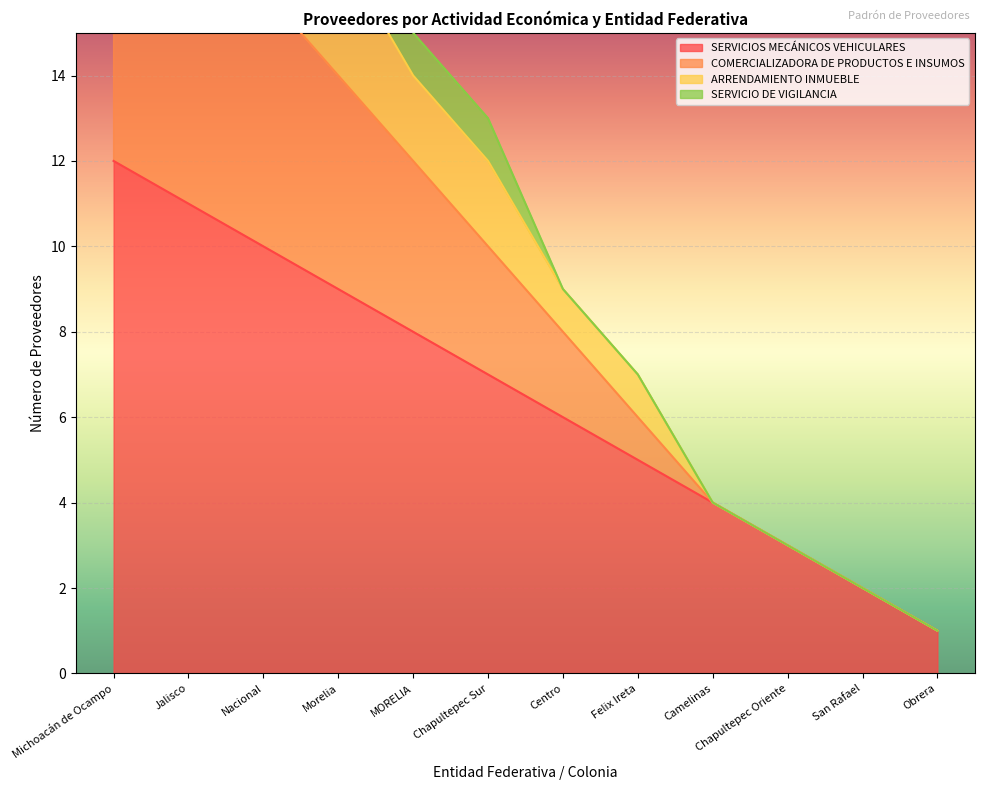

At which label does SERVICIOS MECÁNICOS VEHICULARES reach its minimum?

Obrera